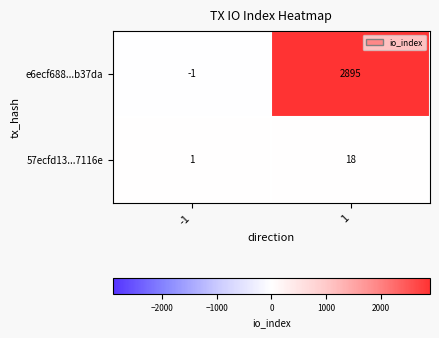

What is the sum of all e6ecf688...b37da values?

2894